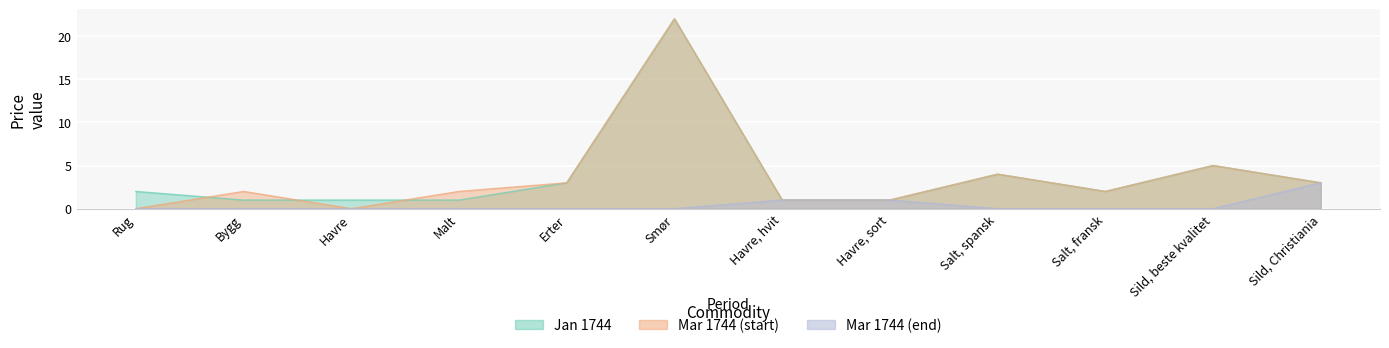

In Mar 1744 (start), how many points are higher than both neighbors (excluding endpoints)?

4